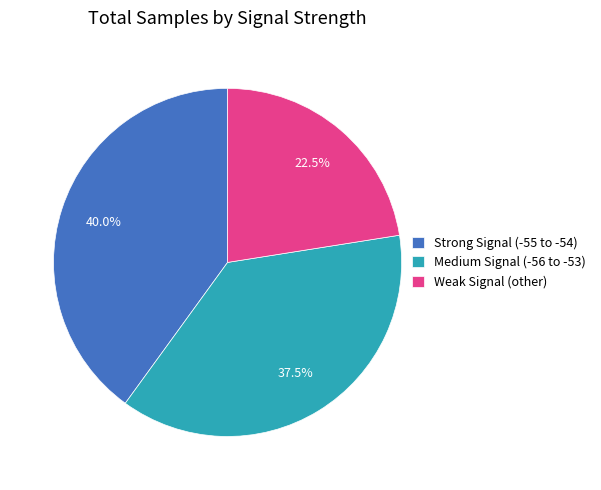

Which category has the biggest portion of the pie?

Strong Signal (-55 to -54)